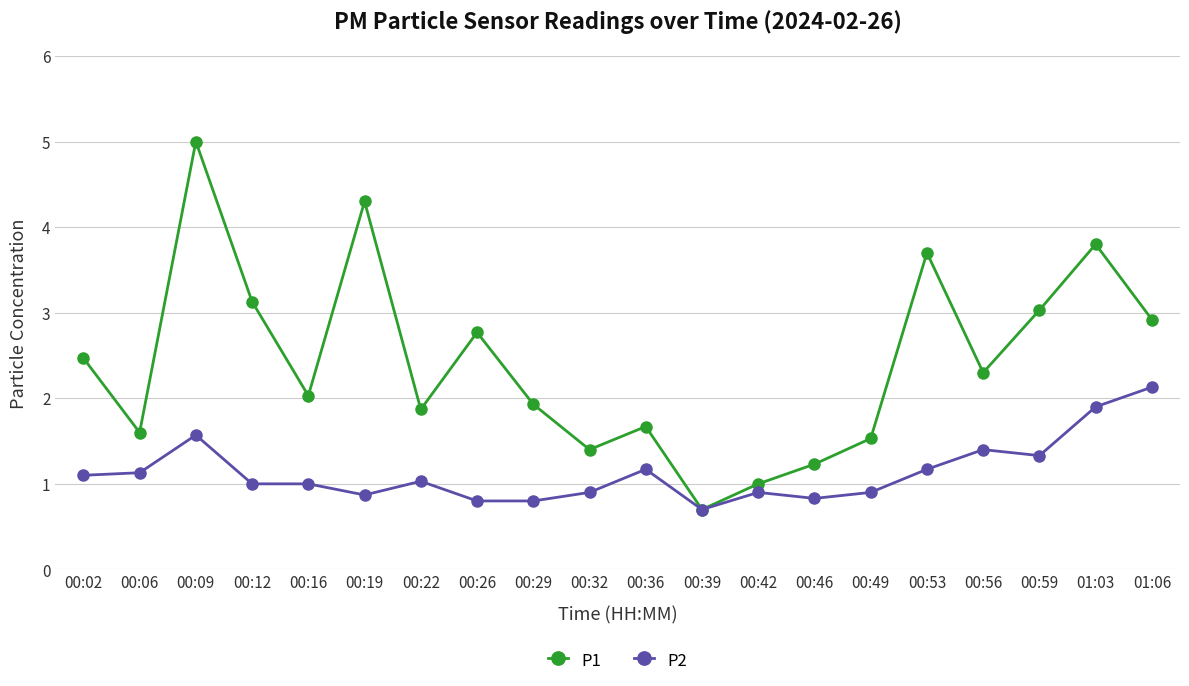

Is it true that P2 equals 0.9 at 00:32?

True